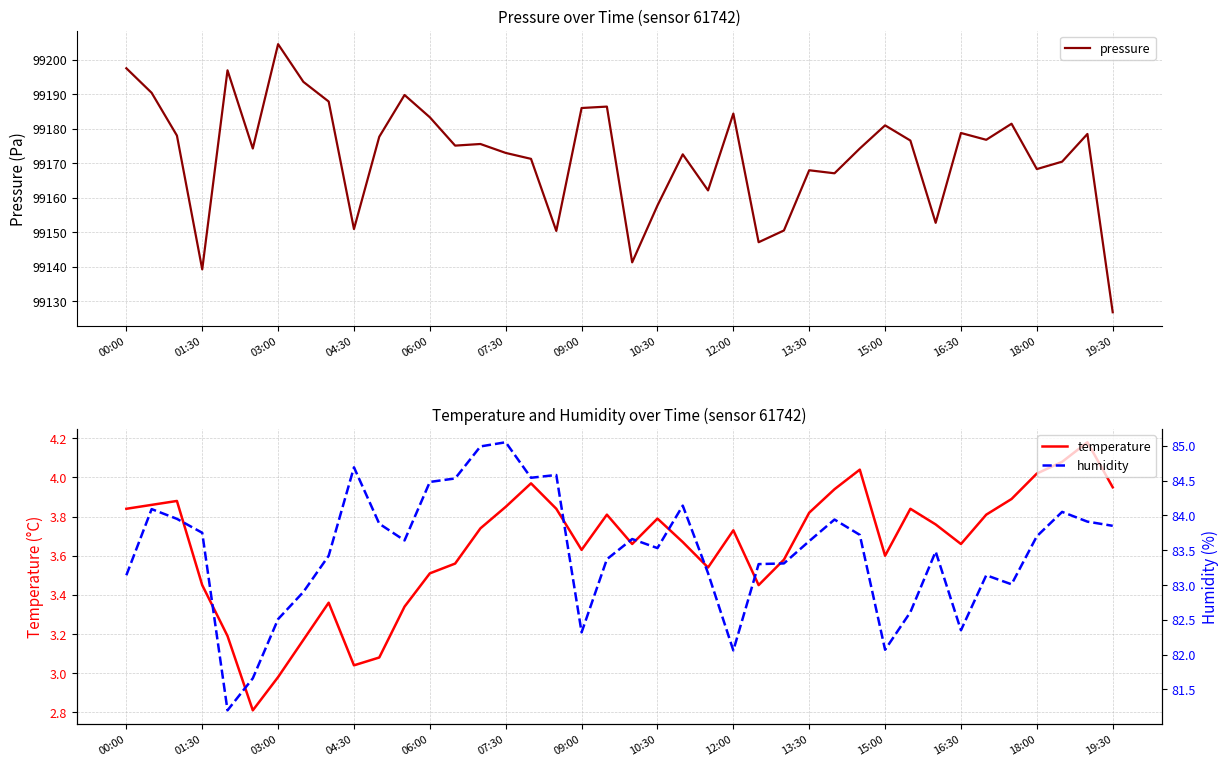

Which has a higher value, 10:30 or 16:30?

10:30